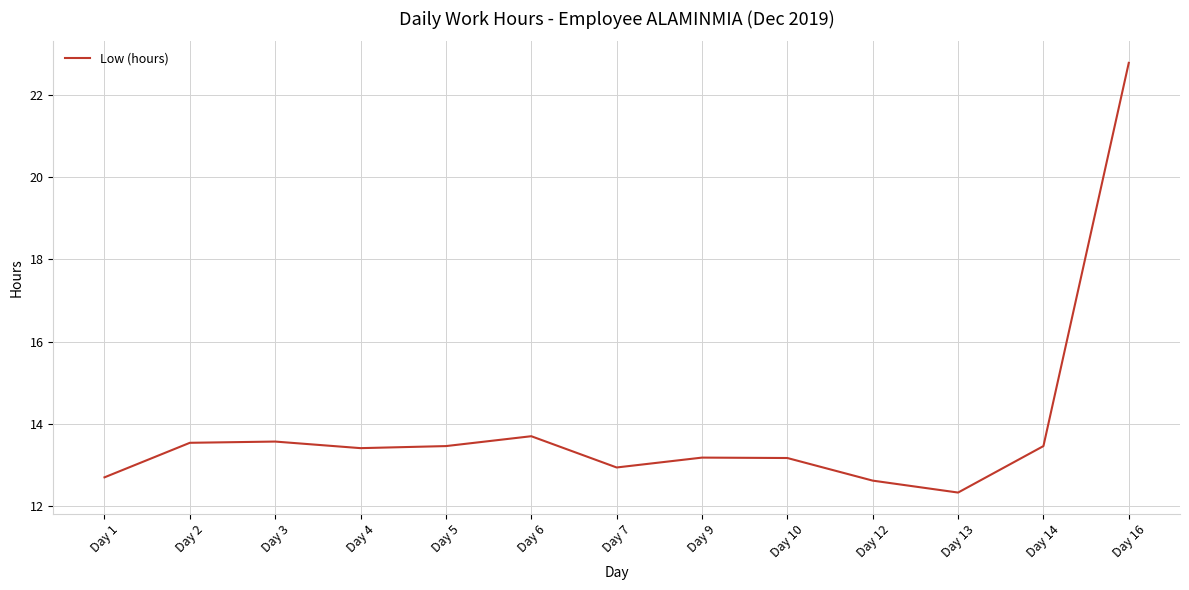

Which label corresponds to the smallest value in the chart?

Day 13